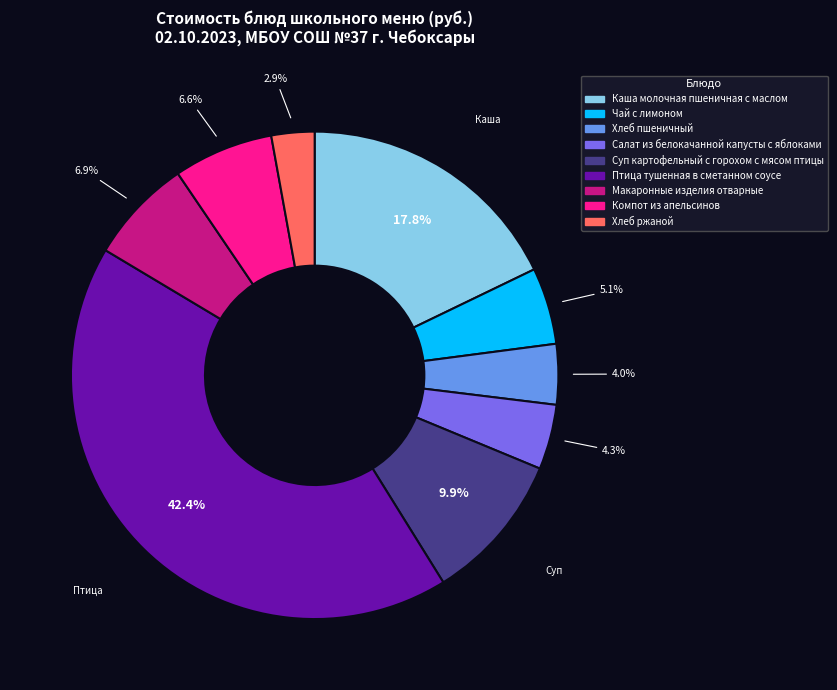

Is there a majority slice in this chart?

No